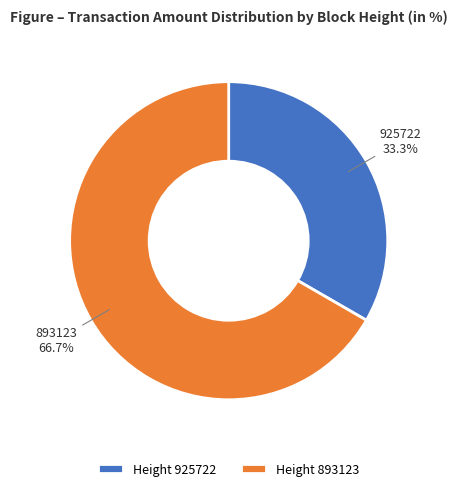

Which category has the smallest portion of the pie?

925722